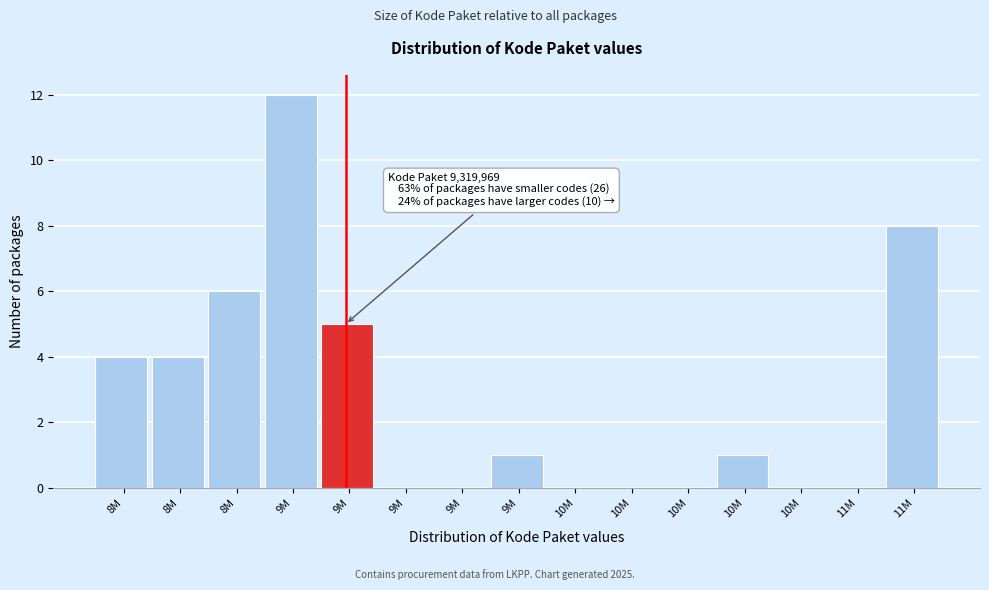

Count the number of categories in the chart.

15